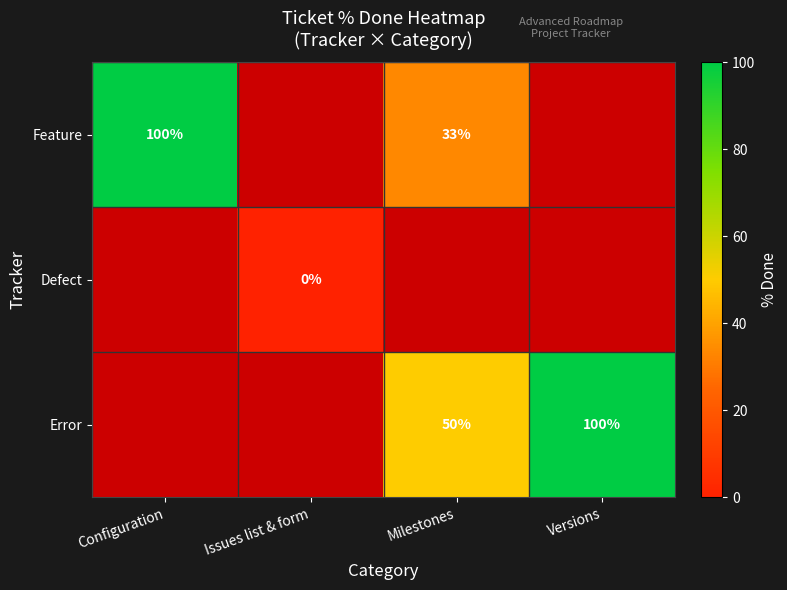

At how many categories does at least one series exceed 12?

3